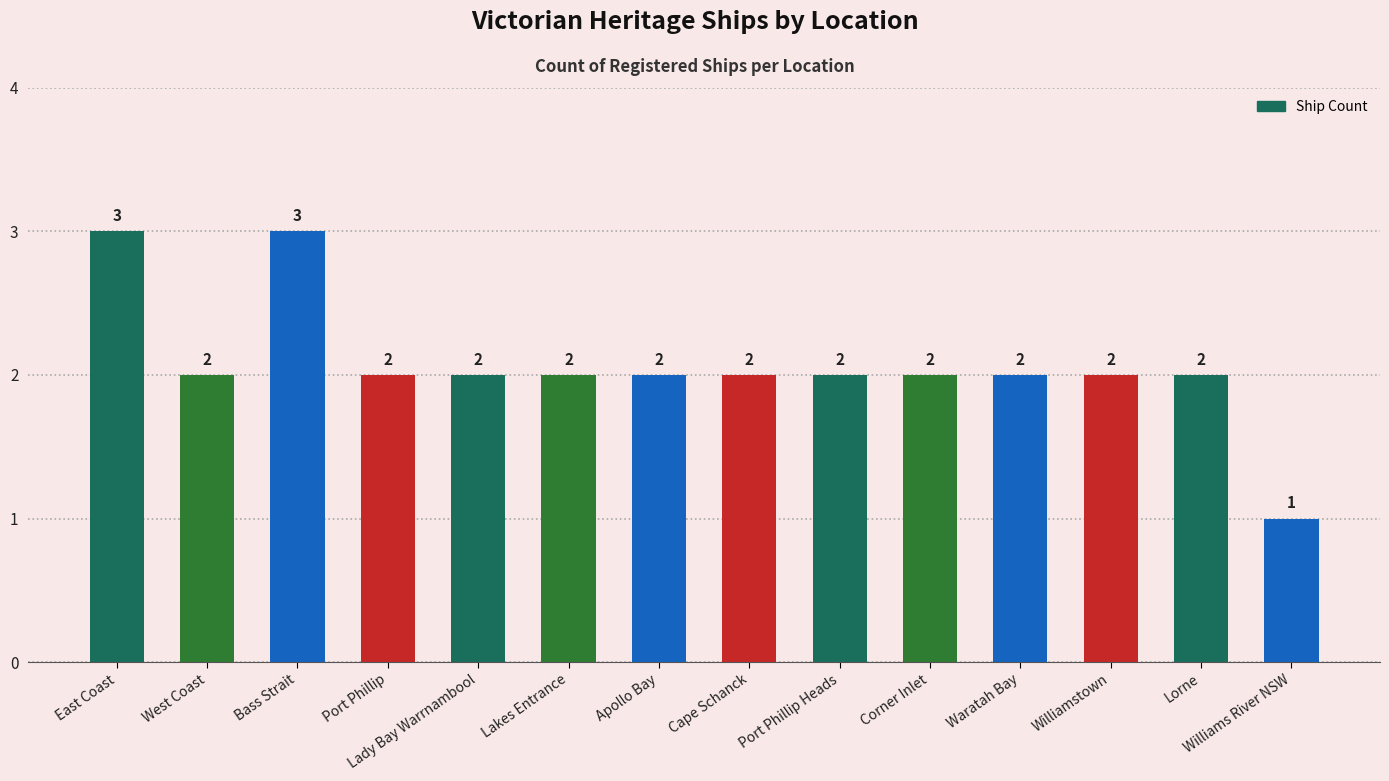

Reading left to right, list all the values displayed in this chart.

East Coast=3	West Coast=2	Bass Strait=3	Port Phillip=2	Lady Bay Warrnambool=2	Lakes Entrance=2	Apollo Bay=2	Cape Schanck=2	Port Phillip Heads=2	Corner Inlet=2	Waratah Bay=2	Williamstown=2	Lorne=2	Williams River NSW=1